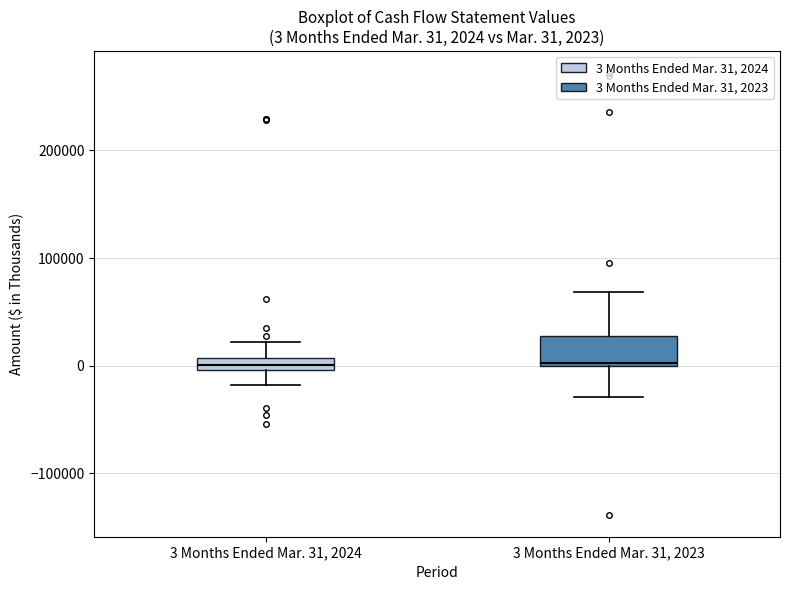

Which box is the tallest, from its lower edge to its upper edge?

3 Months Ended Mar. 31, 2023